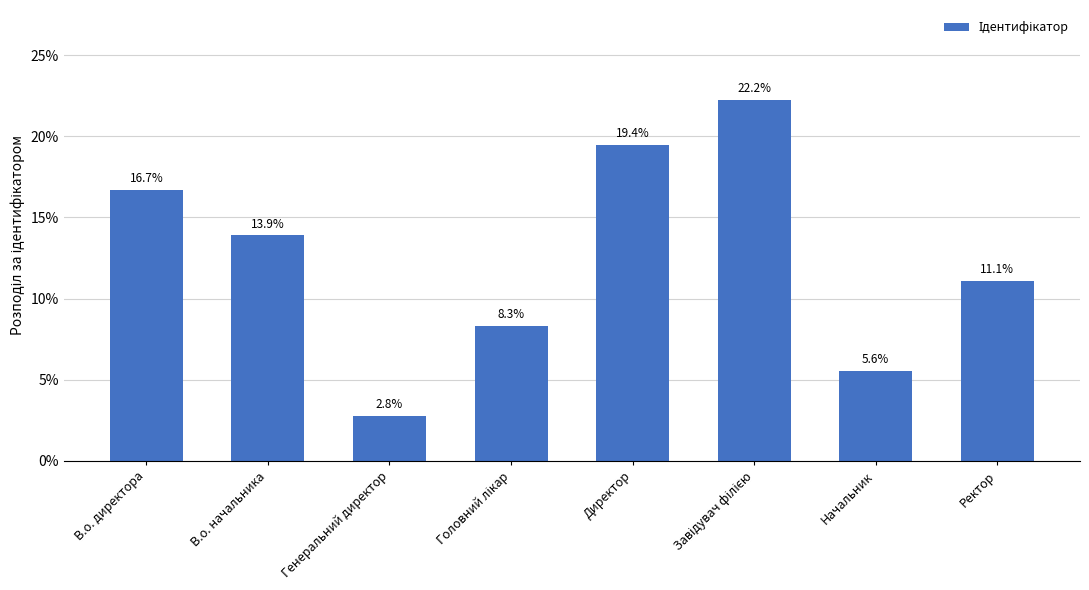

What is the approximate value at В.о. начальника?

13.9